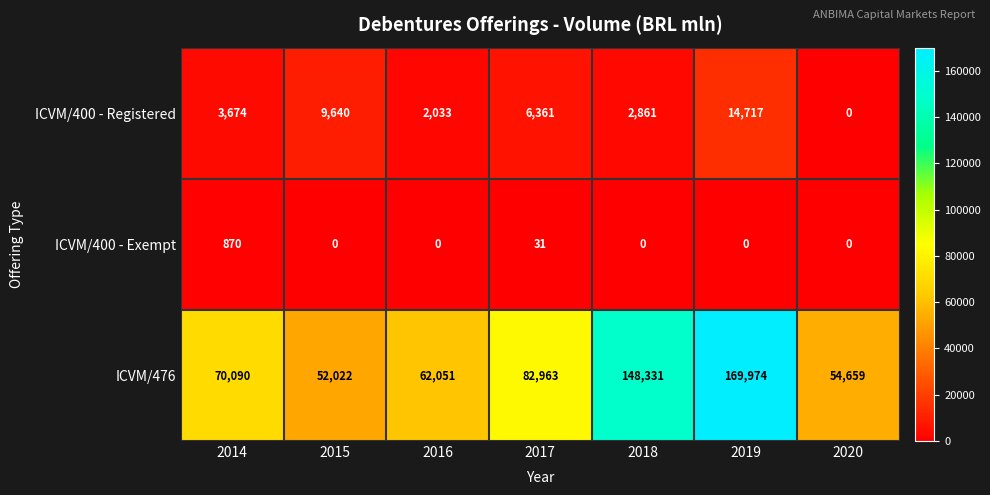

Reading left to right, list all the values displayed in this chart.

ICVM/400 - Registered: 3674	9640	2033	6361	2861	14717	0
ICVM/400 - Exempt: 870	0	0	31	0	0	0
ICVM/476: 70090	52022	62051	82963	148331	169974	54659